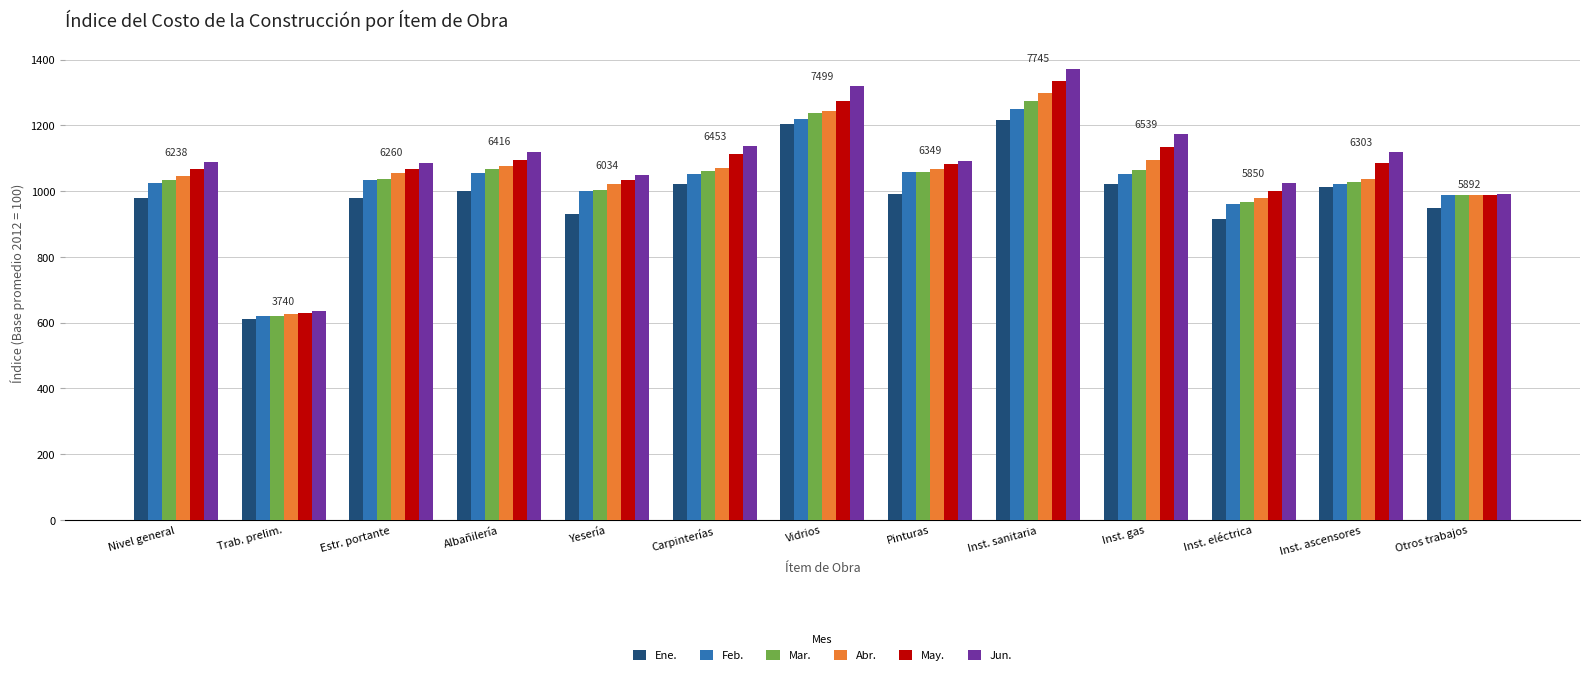

At which category is the sum across all series the highest?

Inst. sanitaria